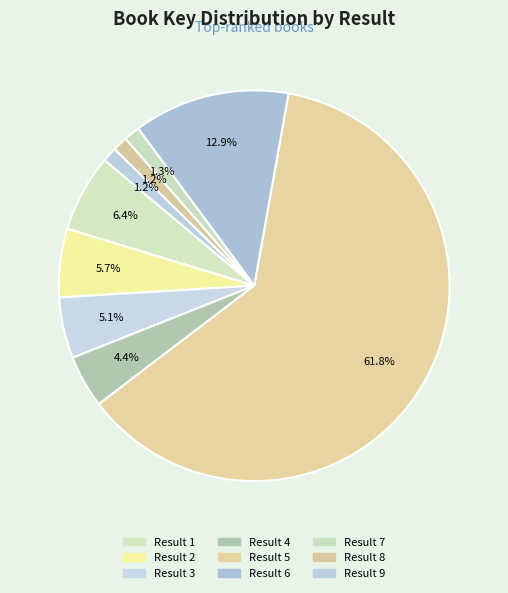

How many slices are in this pie chart?

9